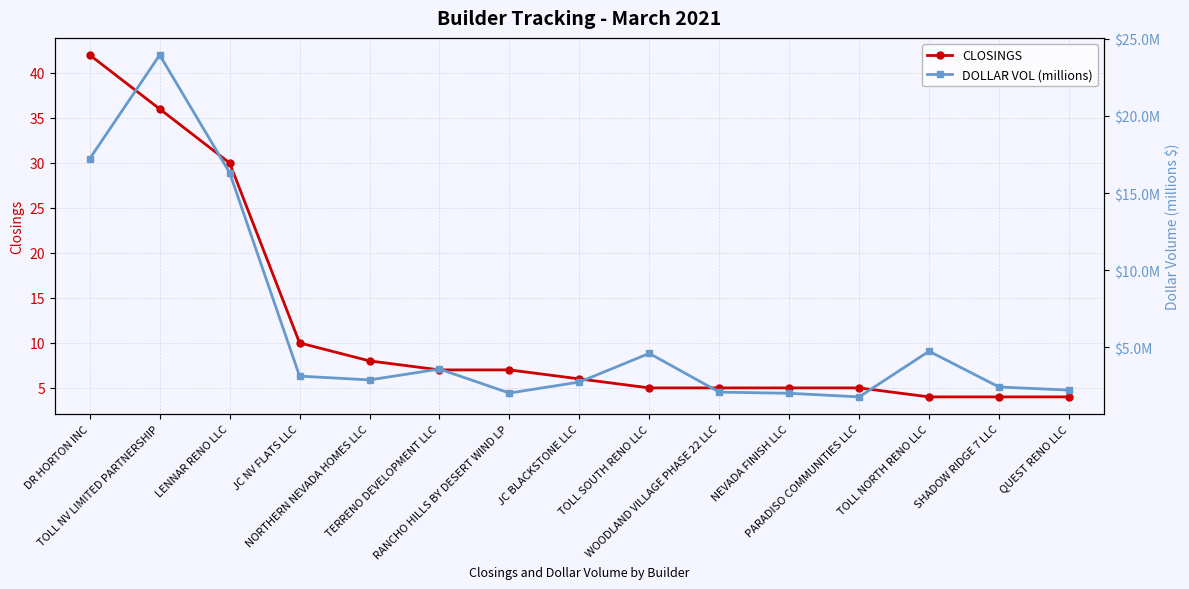

Reading right to left, extract all data points from this chart.

CLOSINGS: QUEST RENO LLC=4.0	SHADOW RIDGE 7 LLC=4.0	TOLL NORTH RENO LLC=4.0	PARADISO COMMUNITIES LLC=5.0	NEVADA FINISH LLC=5.0	WOODLAND VILLAGE PHASE 22 LLC=5.0	TOLL SOUTH RENO LLC=5.0	JC BLACKSTONE LLC=6.0	RANCHO HILLS BY DESERT WIND LP=7.0	TERRENO DEVELOPMENT LLC=7.0	NORTHERN NEVADA HOMES LLC=8.0	JC NV FLATS LLC=10.0	LENNAR RENO LLC=30.0	TOLL NV LIMITED PARTNERSHIP=36.0	DR HORTON INC=42.0
DOLLAR VOL (millions): QUEST RENO LLC=2.2	SHADOW RIDGE 7 LLC=2.4	TOLL NORTH RENO LLC=4.7	PARADISO COMMUNITIES LLC=1.8	NEVADA FINISH LLC=2.0	WOODLAND VILLAGE PHASE 22 LLC=2.1	TOLL SOUTH RENO LLC=4.6	JC BLACKSTONE LLC=2.7	RANCHO HILLS BY DESERT WIND LP=2.0	TERRENO DEVELOPMENT LLC=3.6	NORTHERN NEVADA HOMES LLC=2.9	JC NV FLATS LLC=3.1	LENNAR RENO LLC=16.3	TOLL NV LIMITED PARTNERSHIP=24.0	DR HORTON INC=17.2